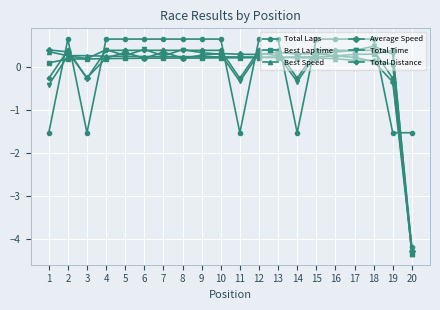

Which series changed the most between 14 and 18?

Total Laps